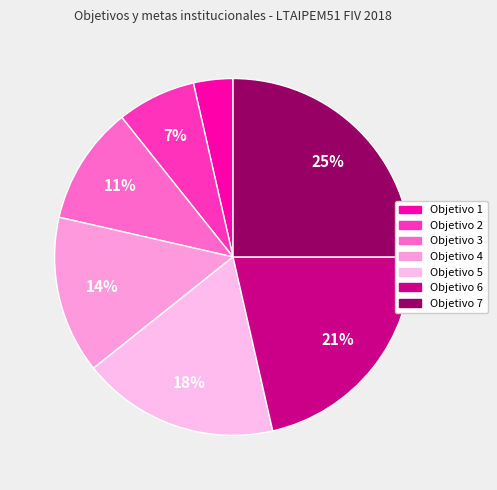

The Objetivo 5 slice represents 18% of the pie. True or false?

True